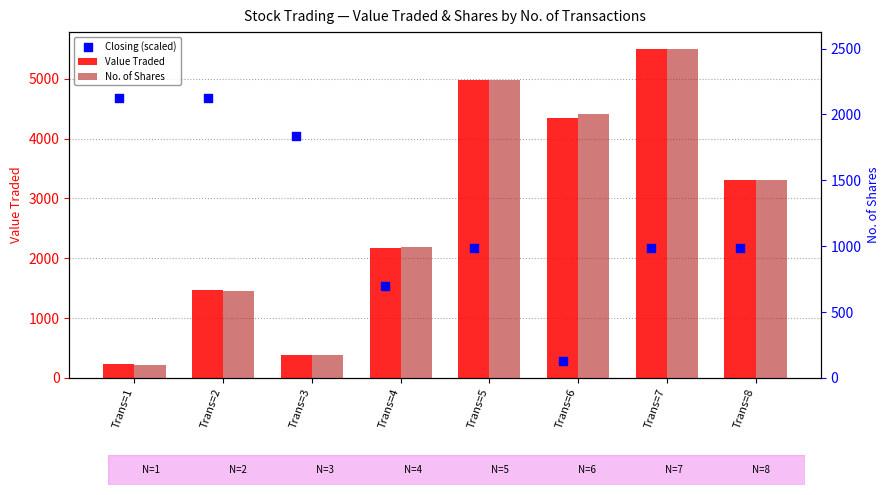

What is the total value across all series at Trans=8?

6962.7